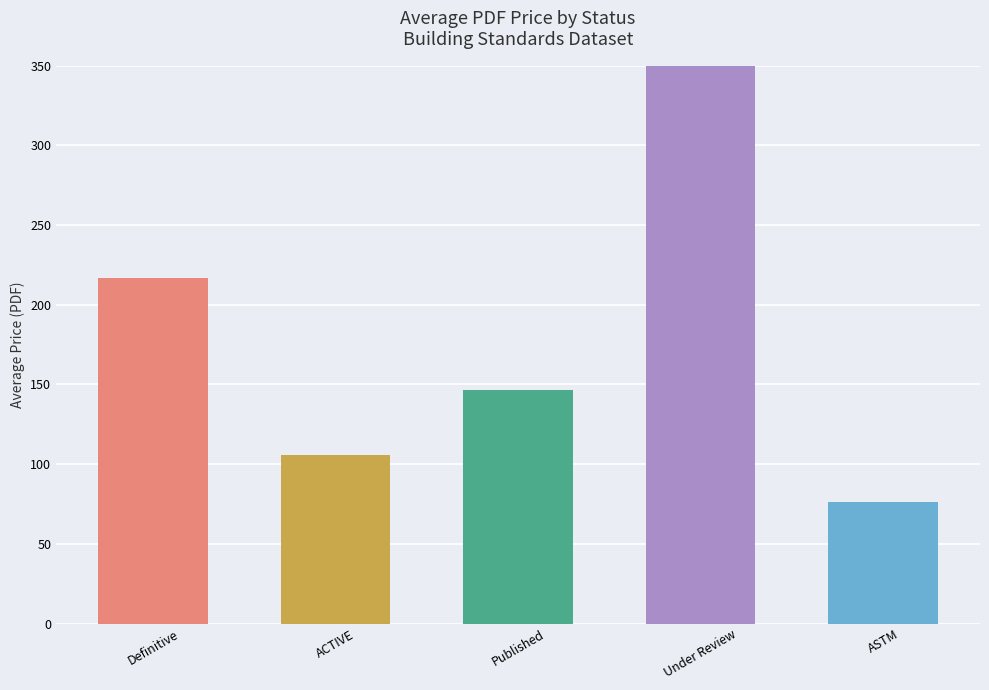

Between ASTM and Published, which is larger?

Published